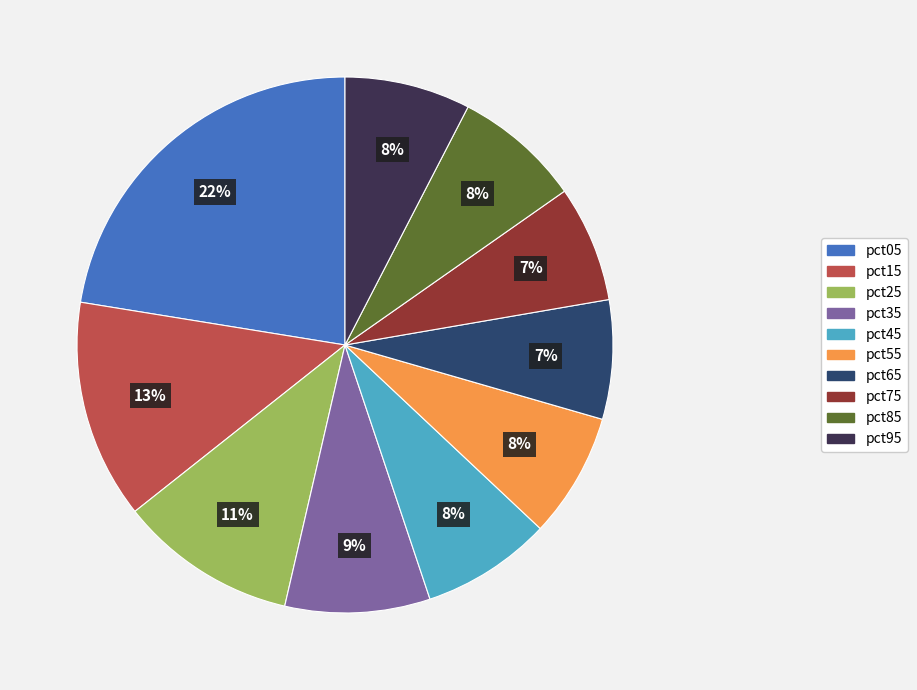

To the nearest percent, what is the difference between the pct15 and pct75 slice percentages?

6%